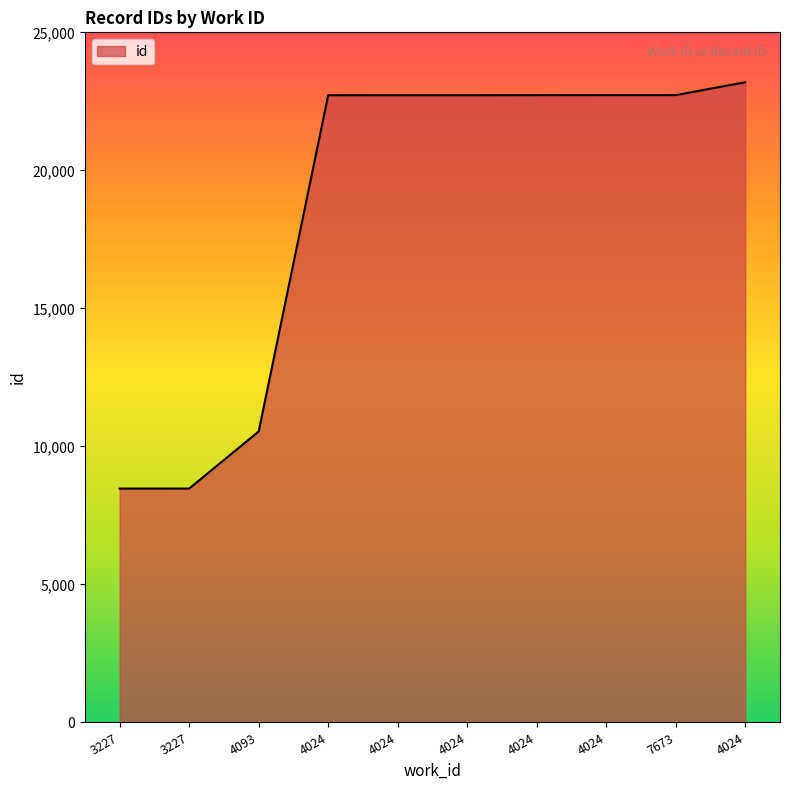

True or false: the data has more than 0 interior local peaks.

False